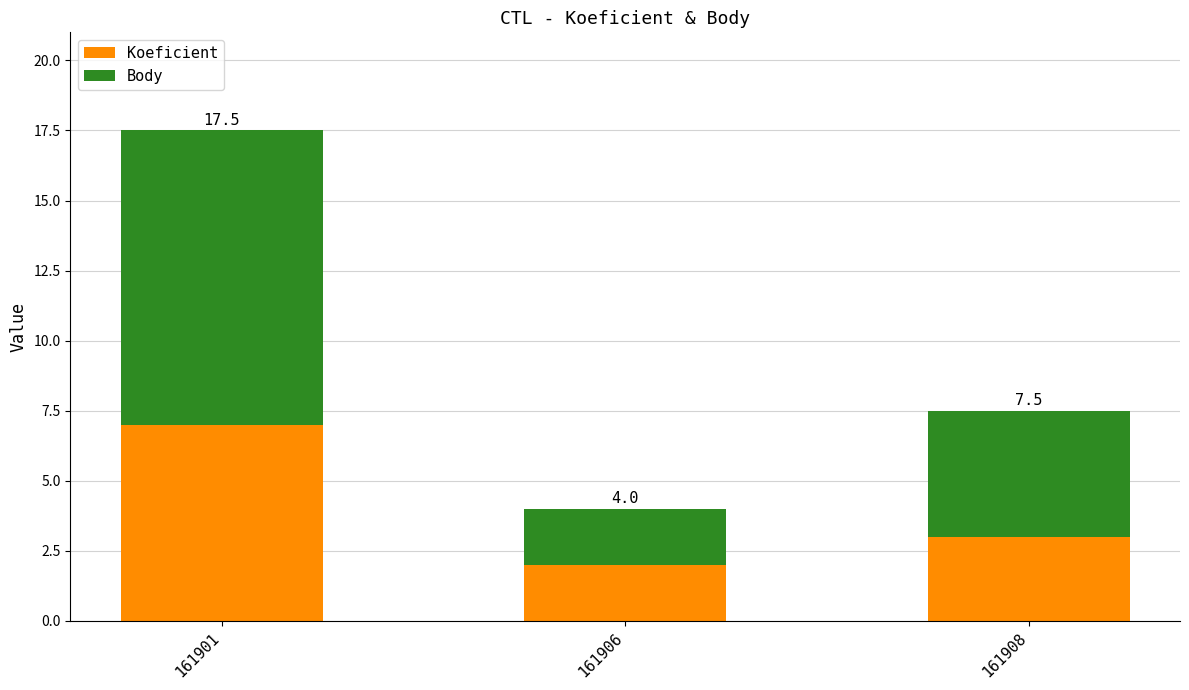

Does the chart contain any negative values?

No